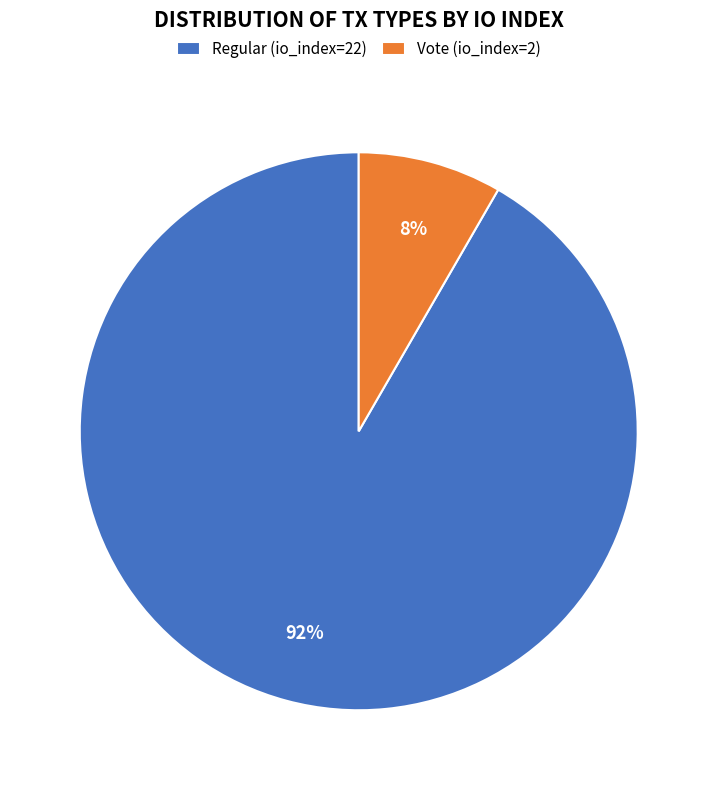

What percentage is the Regular (io_index=22) slice, to the nearest percent?

92%